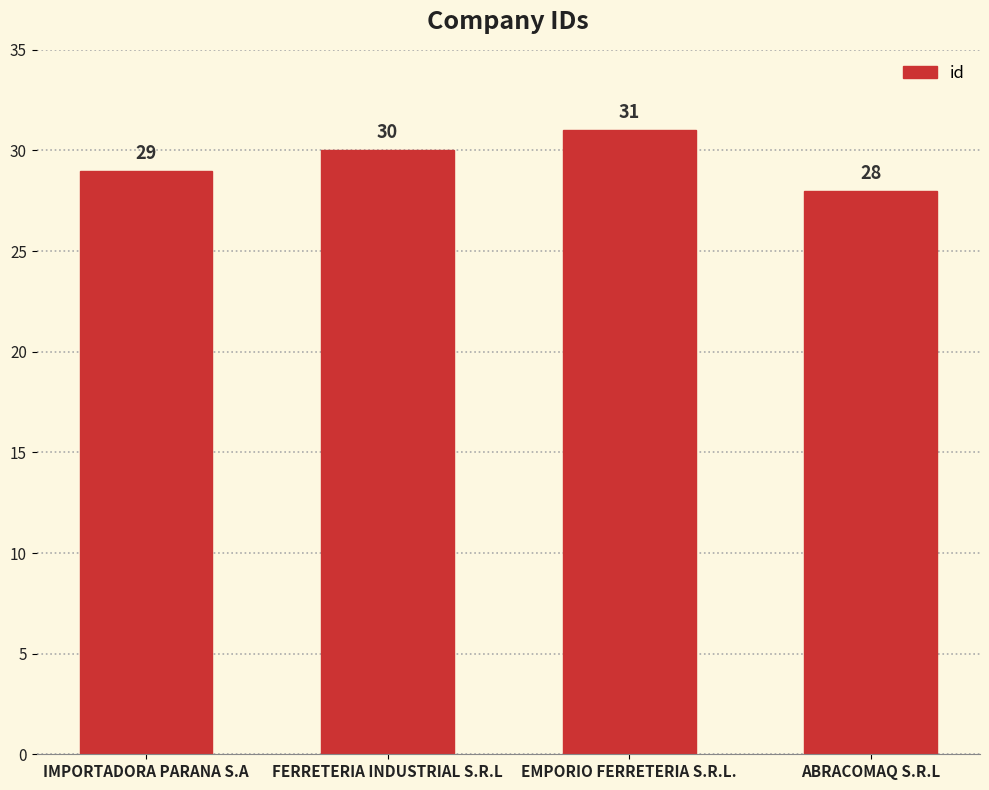

What is the value of the 2nd bar from the left?

30